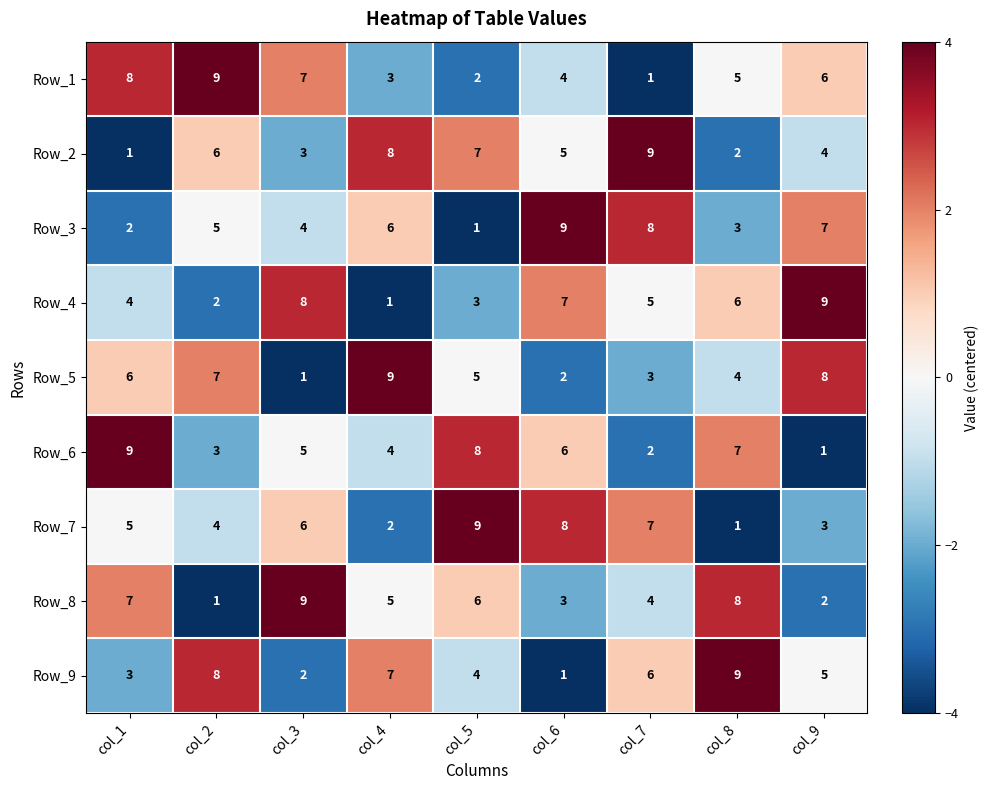

Count the number of categories in the chart.

9